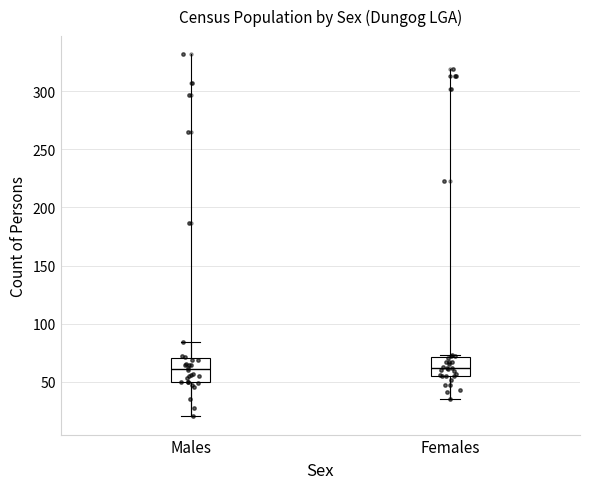

Reading left to right, transcribe this box plot: for each box, give where its median line is, the range the box spans, and where its two whiskers end, as read against the y-axis. The values are not printed on the chart, so give them approximately, as read against the axis.

Males: median 60, box 50 to 70, whiskers 20 to 85
Females: median 60, box 55 to 70, whiskers 35 to 75